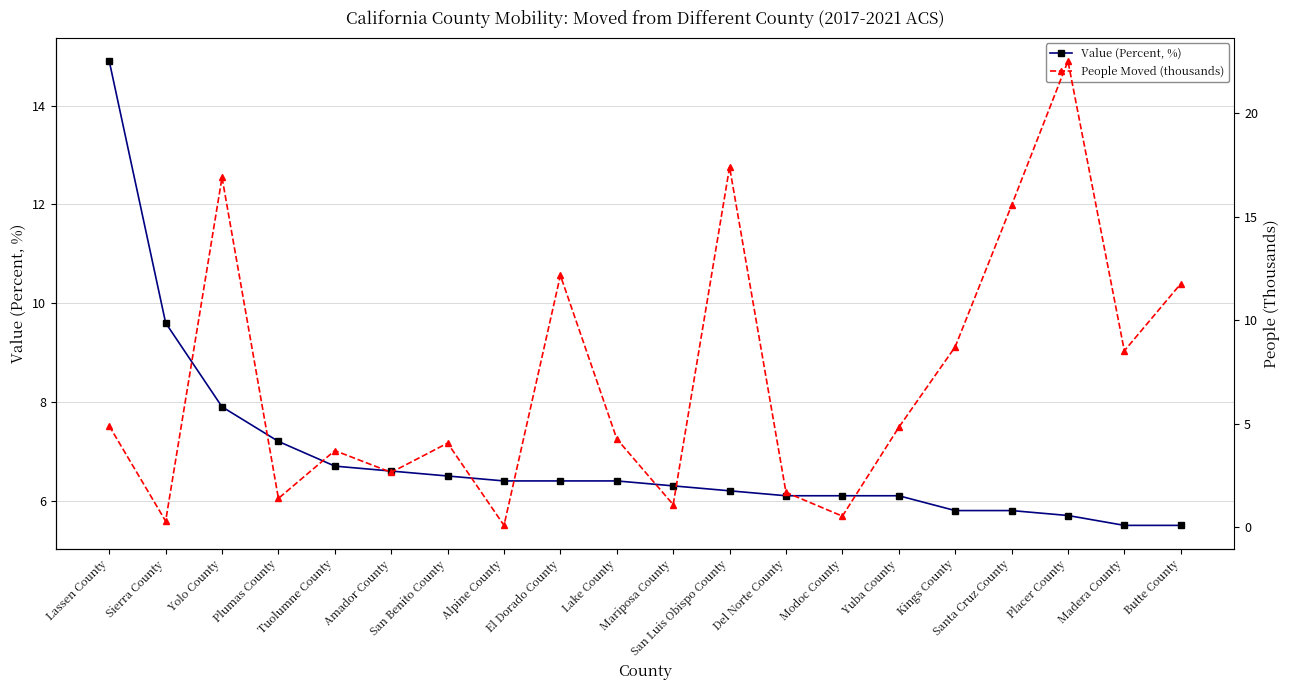

What is the difference between the Value (Percent, %) values at Amador County and San Luis Obispo County?

0.4